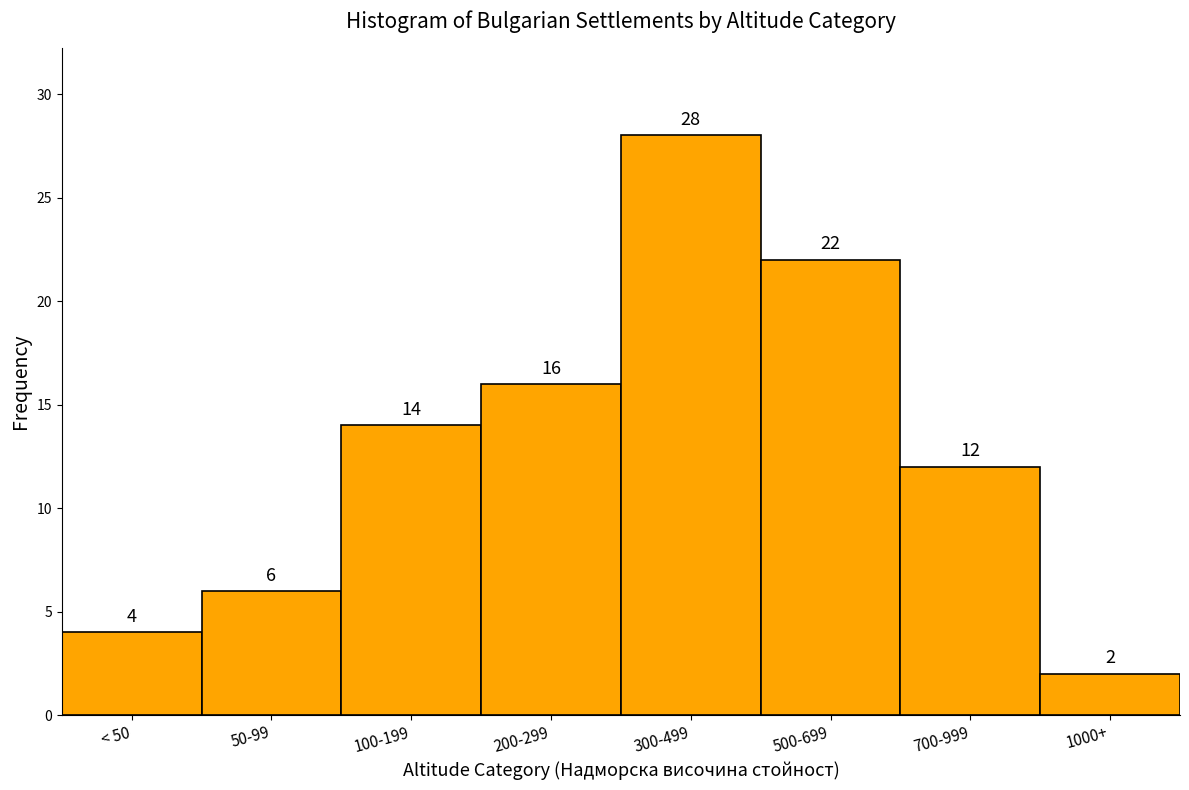

Reading left to right, what are all the values shown in this chart?

< 50=4	50-99=6	100-199=14	200-299=16	300-499=28	500-699=22	700-999=12	1000+=2